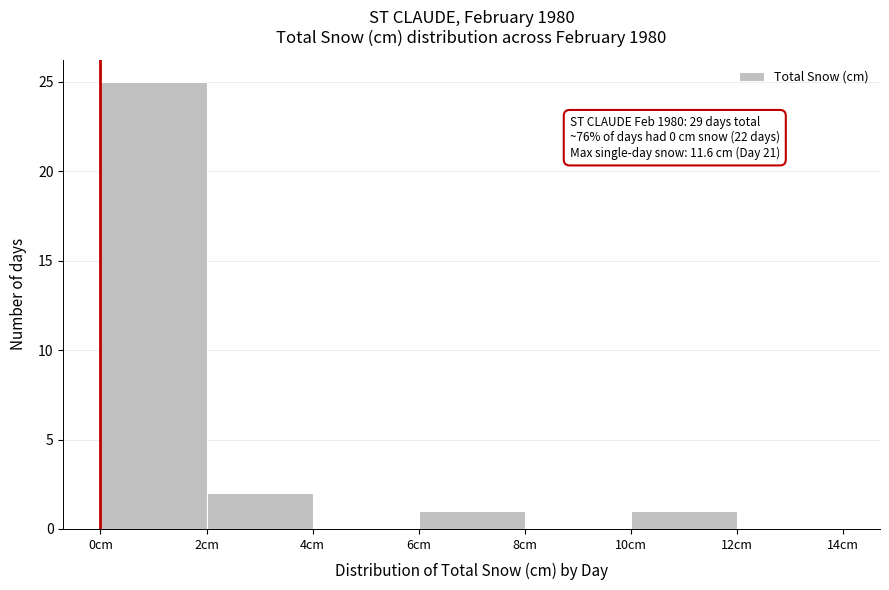

Which range on the x-axis has the tallest bar?

0 to 2